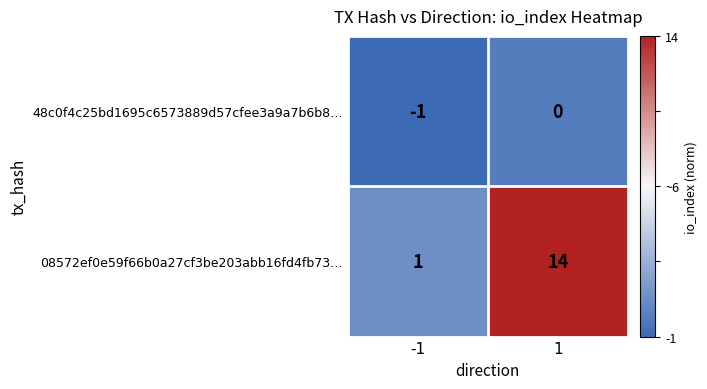

Which series has the widest spread of values?

08572ef0e59f66b0a27cf3be203abb16fd4fb73…